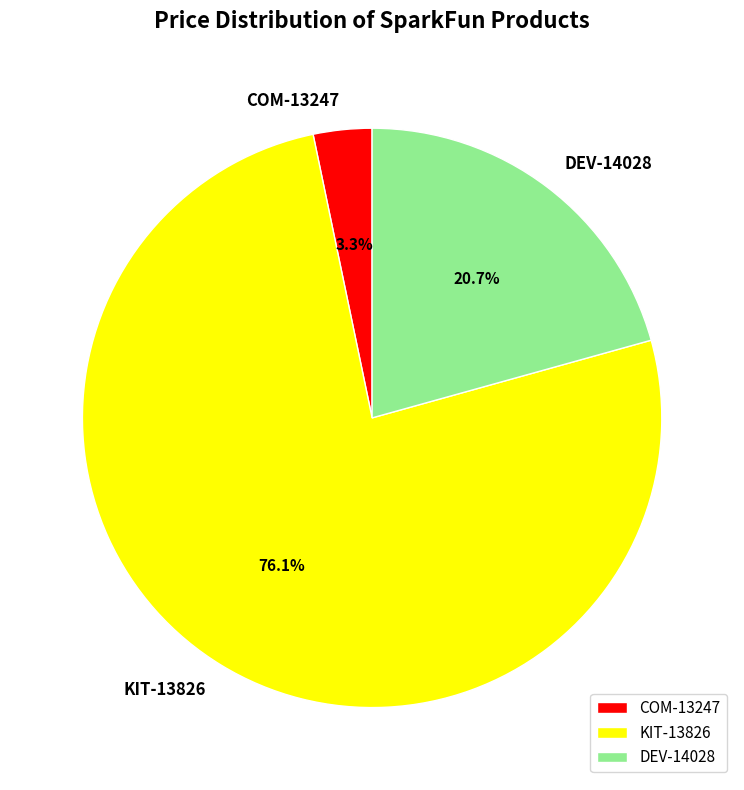

To the nearest percent, what is the average slice percentage?

33%